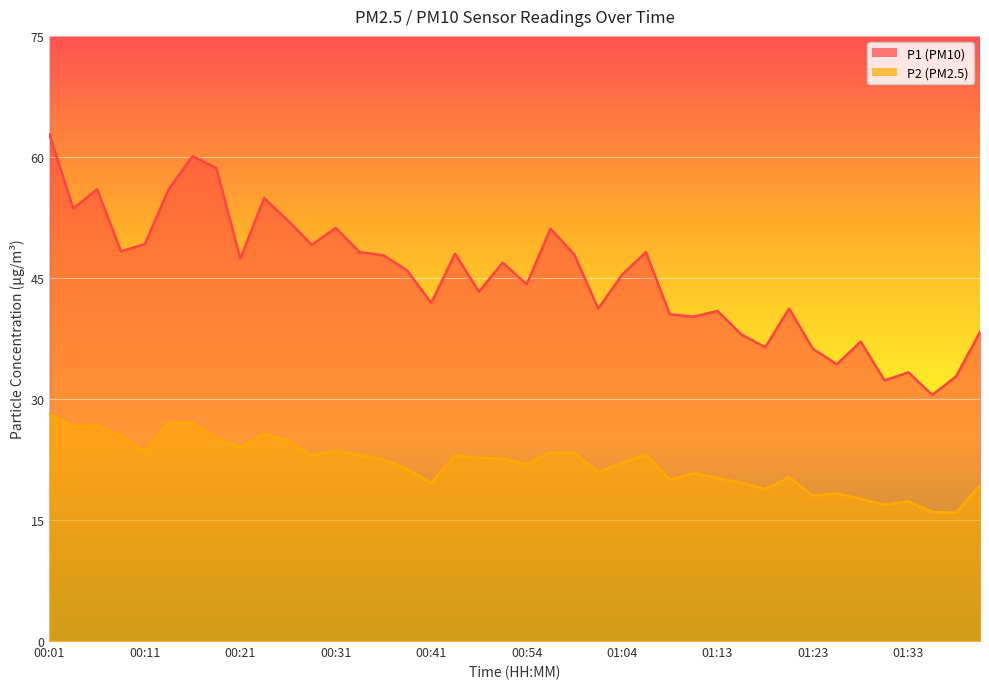

True or false: P1 has more than 0 interior local peaks.

True